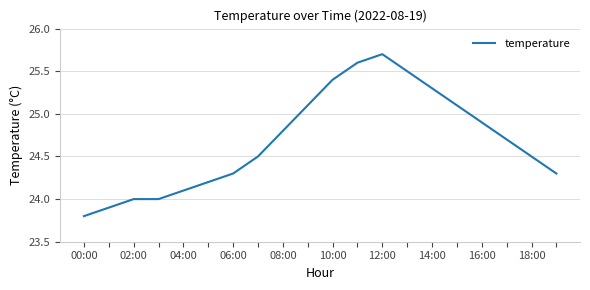

What is the minimum value shown in the chart?

23.8